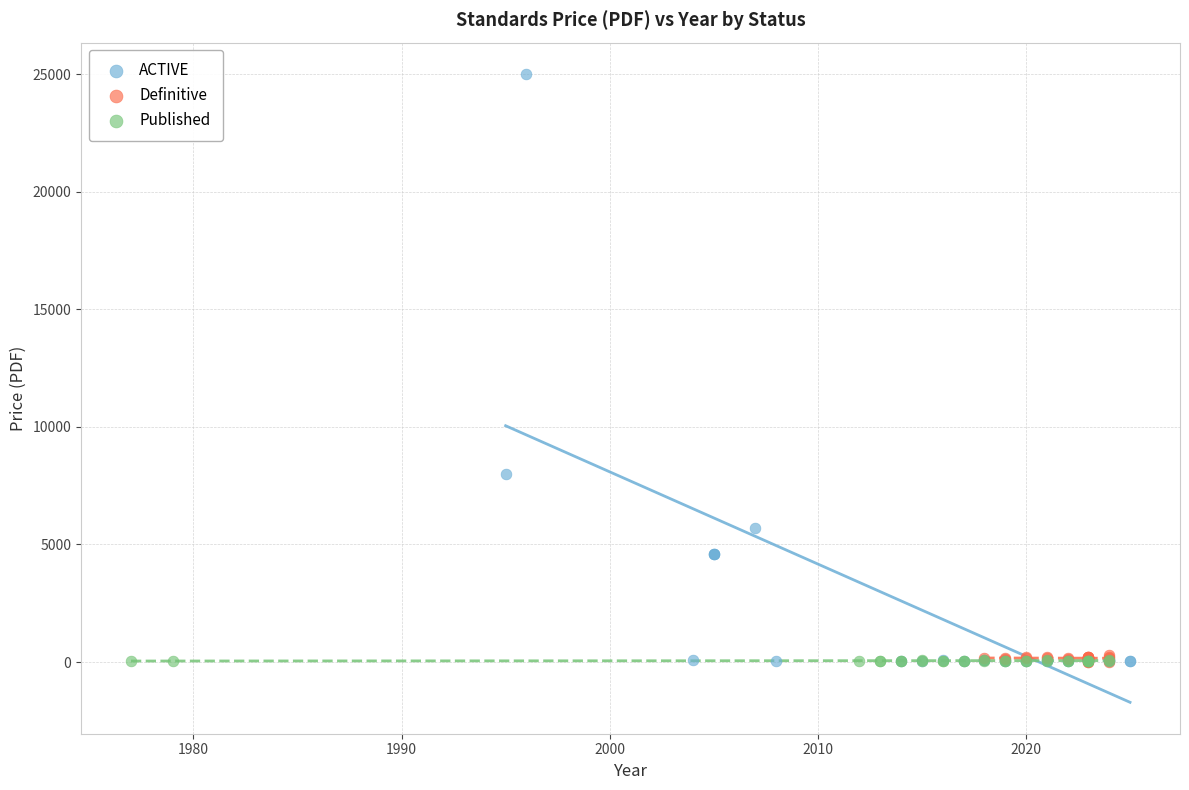

Which series reaches the maximum Y coordinate?

ACTIVE